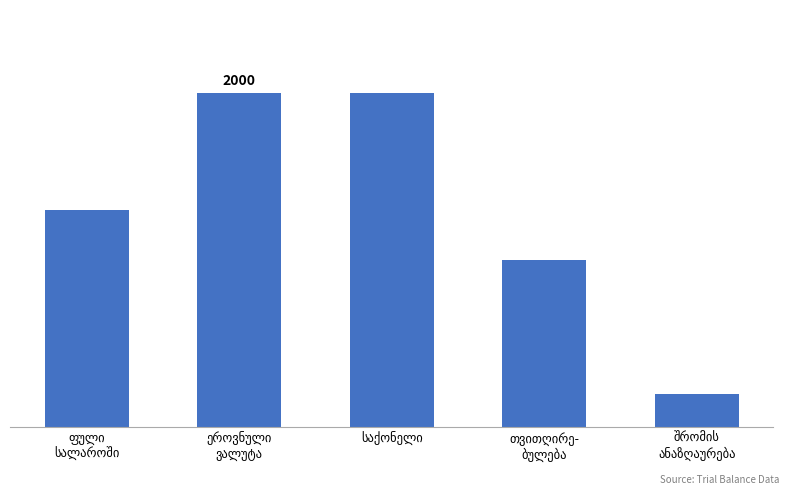

Does the chart contain any negative values?

No